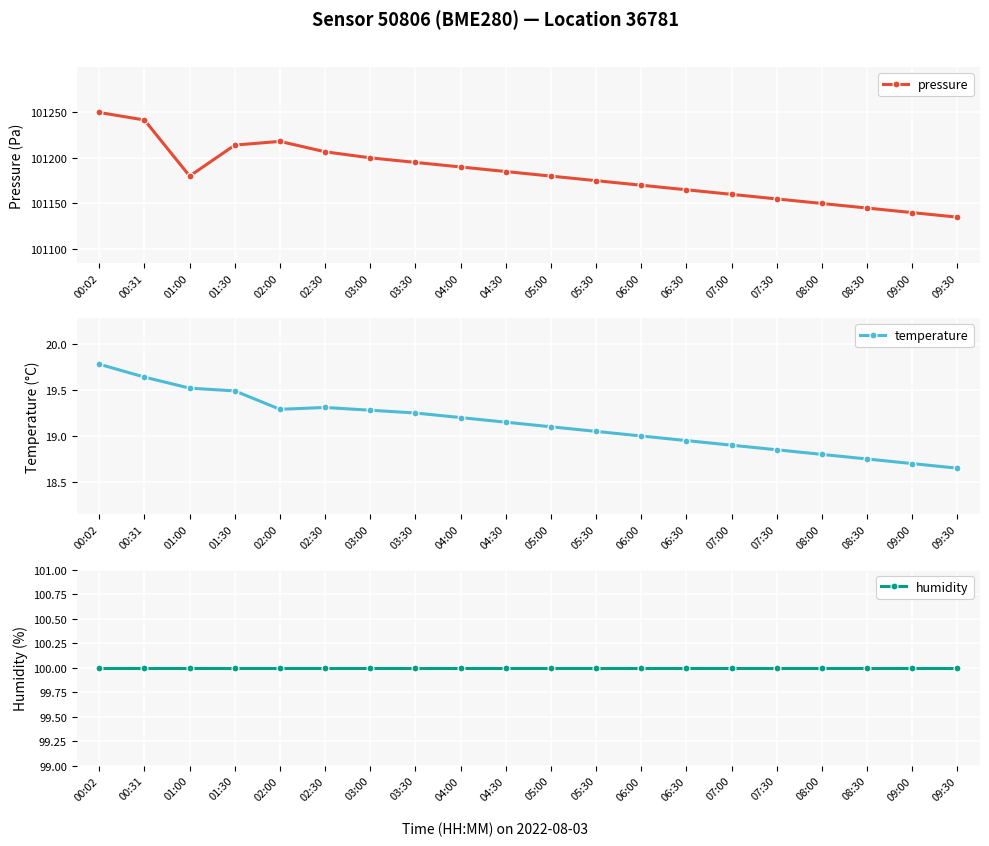

True or false: humidity and pressure cross at least once.

False